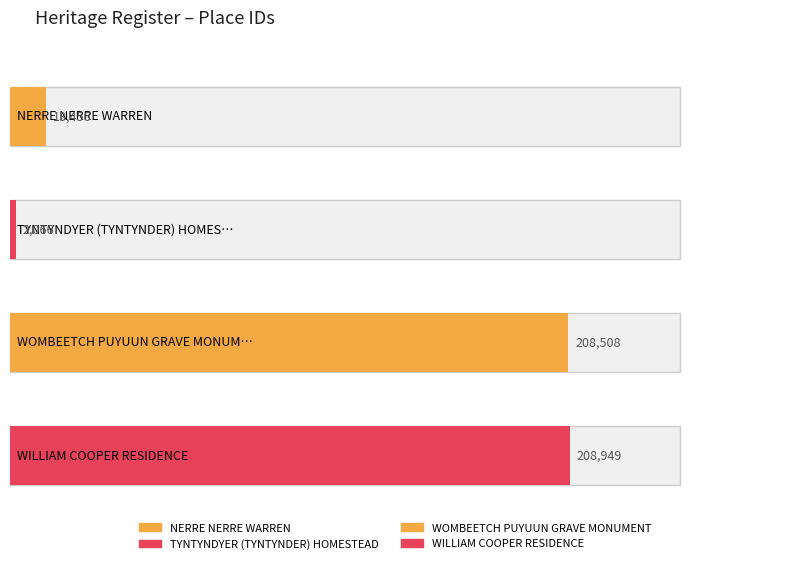

Does the chart contain any negative values?

No